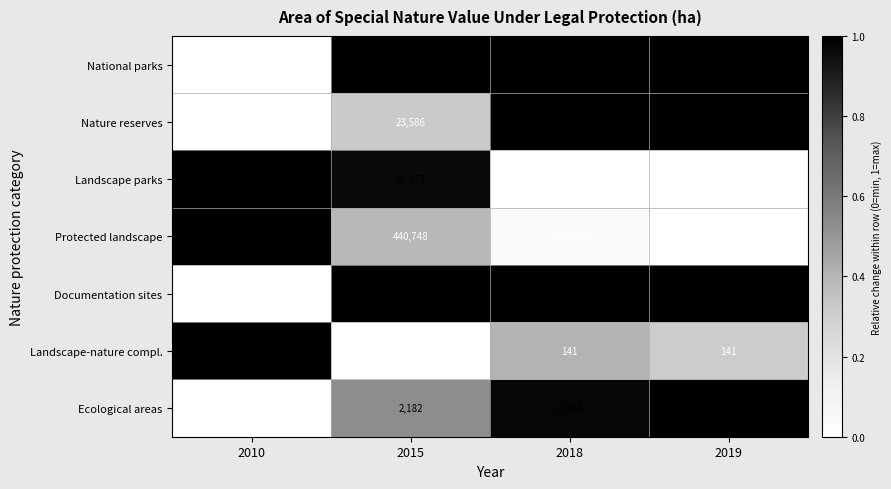

At how many categories does at least one series exceed 0?

4